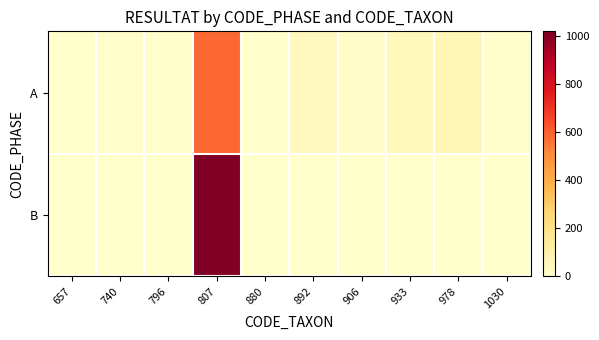

Which series has the largest range (max minus min)?

B